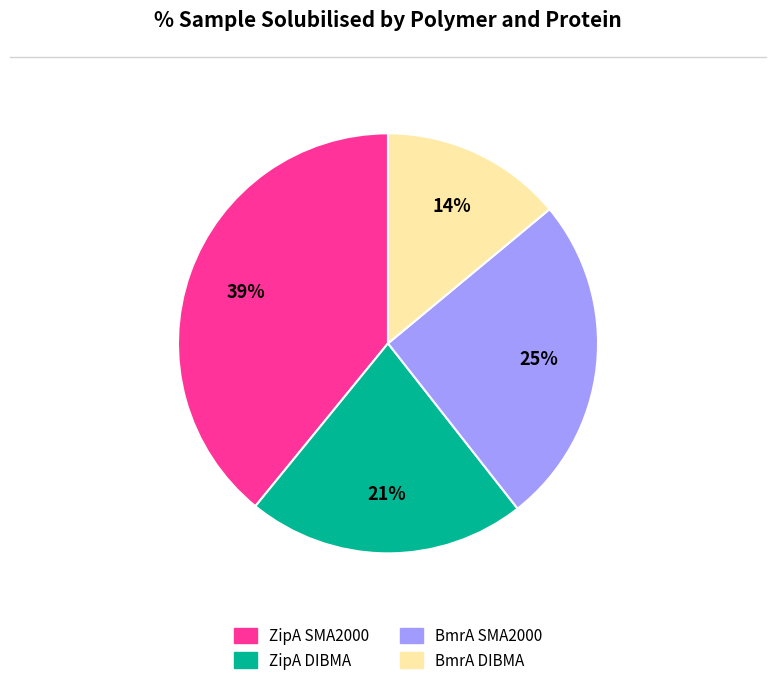

Is it true that ZipA DIBMA is 29% of the pie?

False